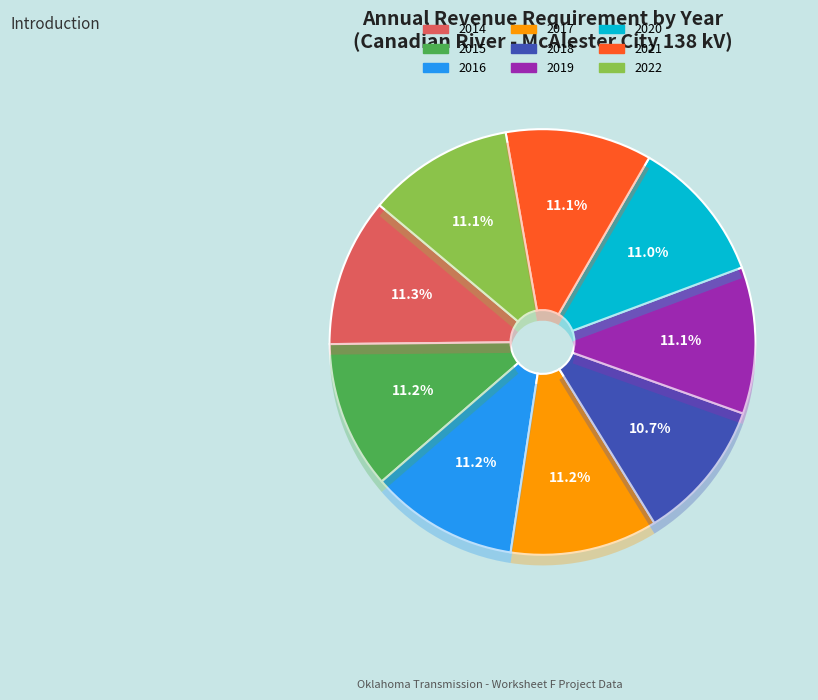

True or false: 2022 accounts for 11% of the total.

True